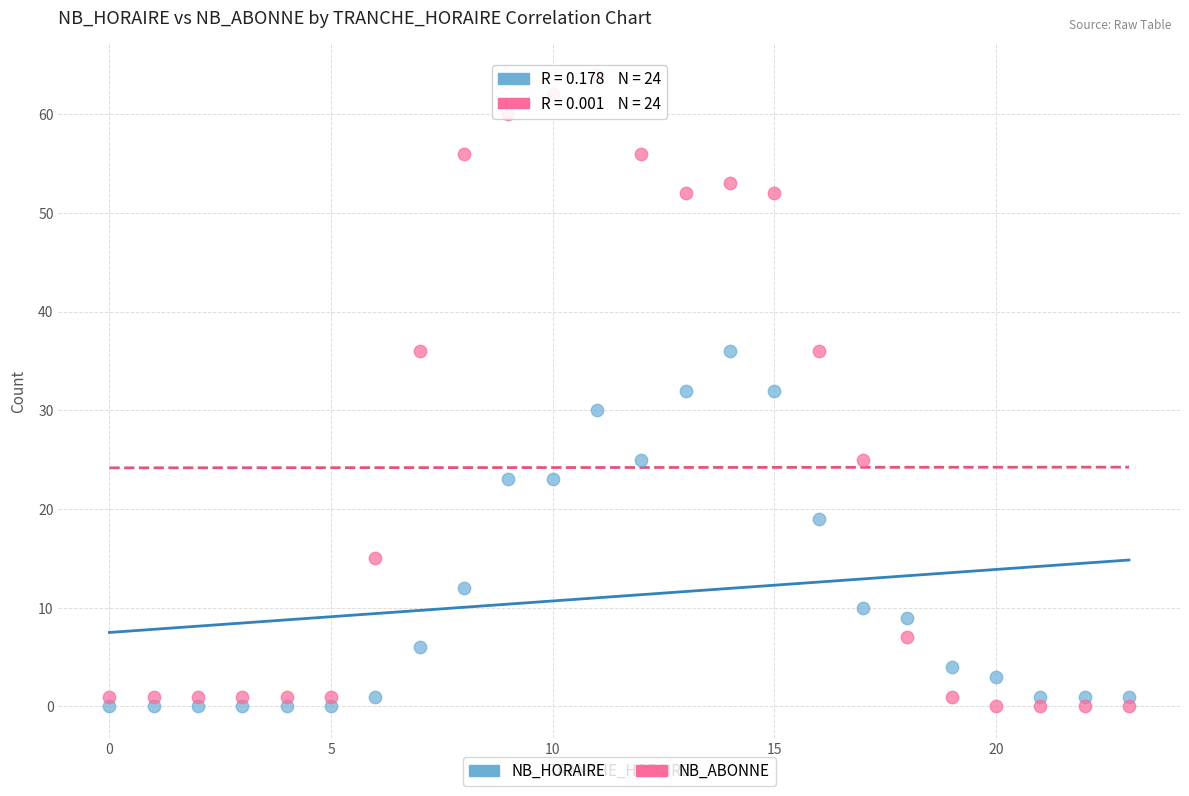

What are all the series names shown in the legend?

NB_HORAIRE, NB_ABONNE